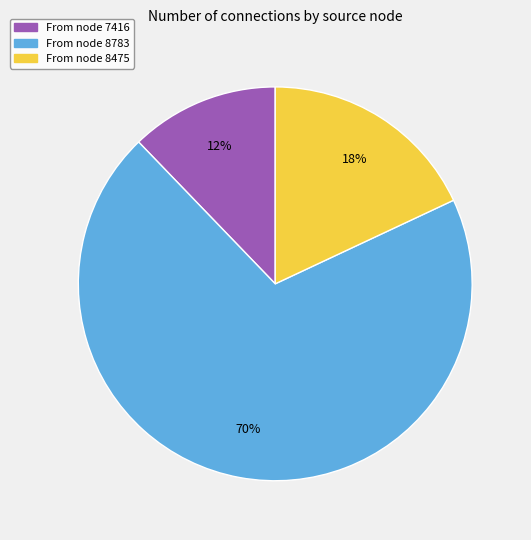

Does any single category account for the majority?

Yes